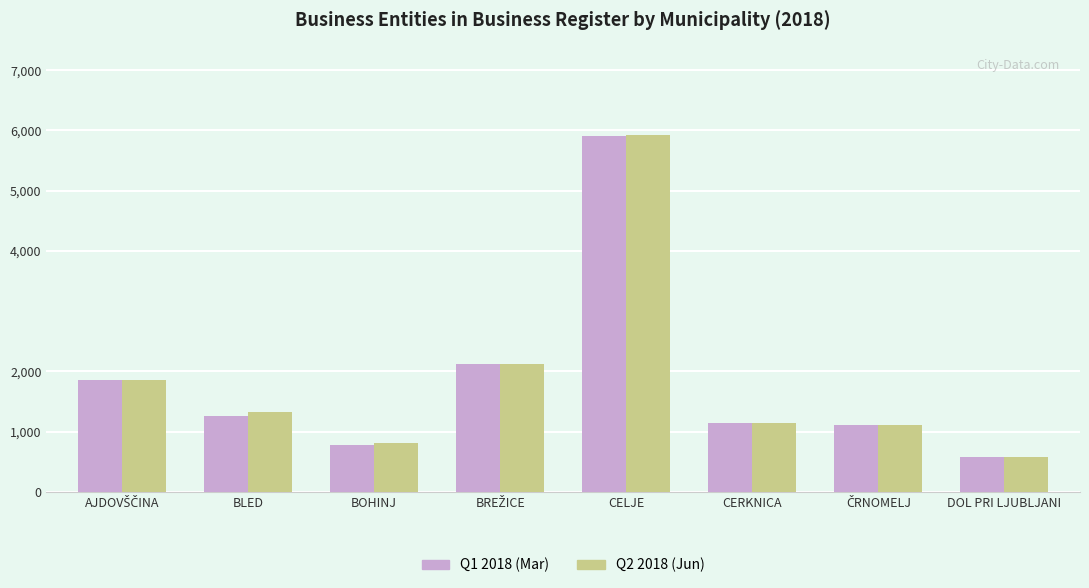

What is the spread (max minus min) of values at DOL PRI LJUBLJANI?

4